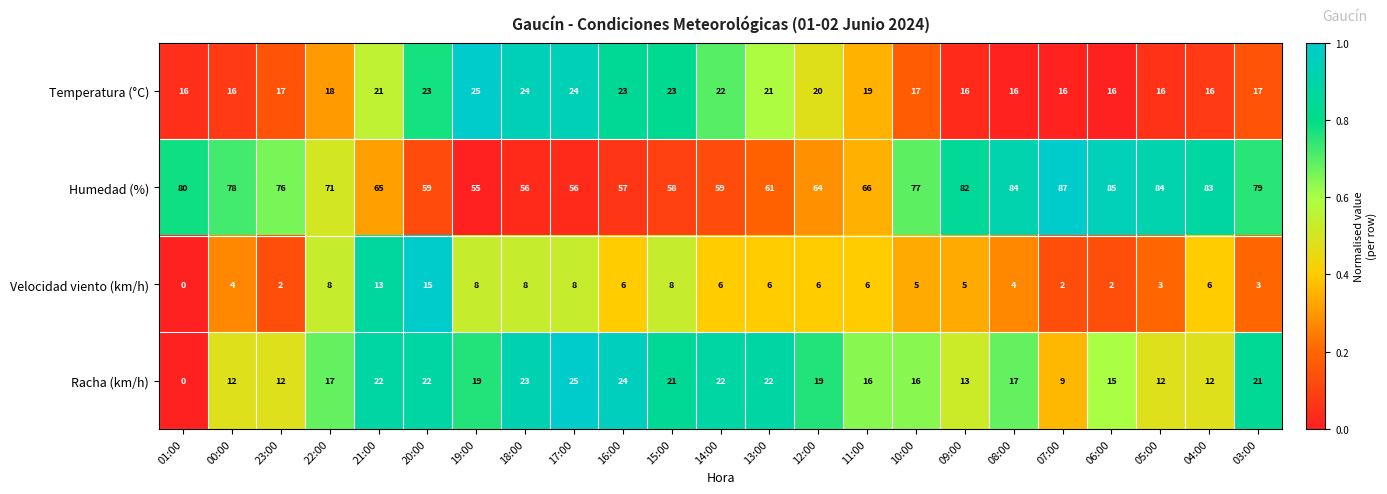

What is the total value across all series at 05:00?

115